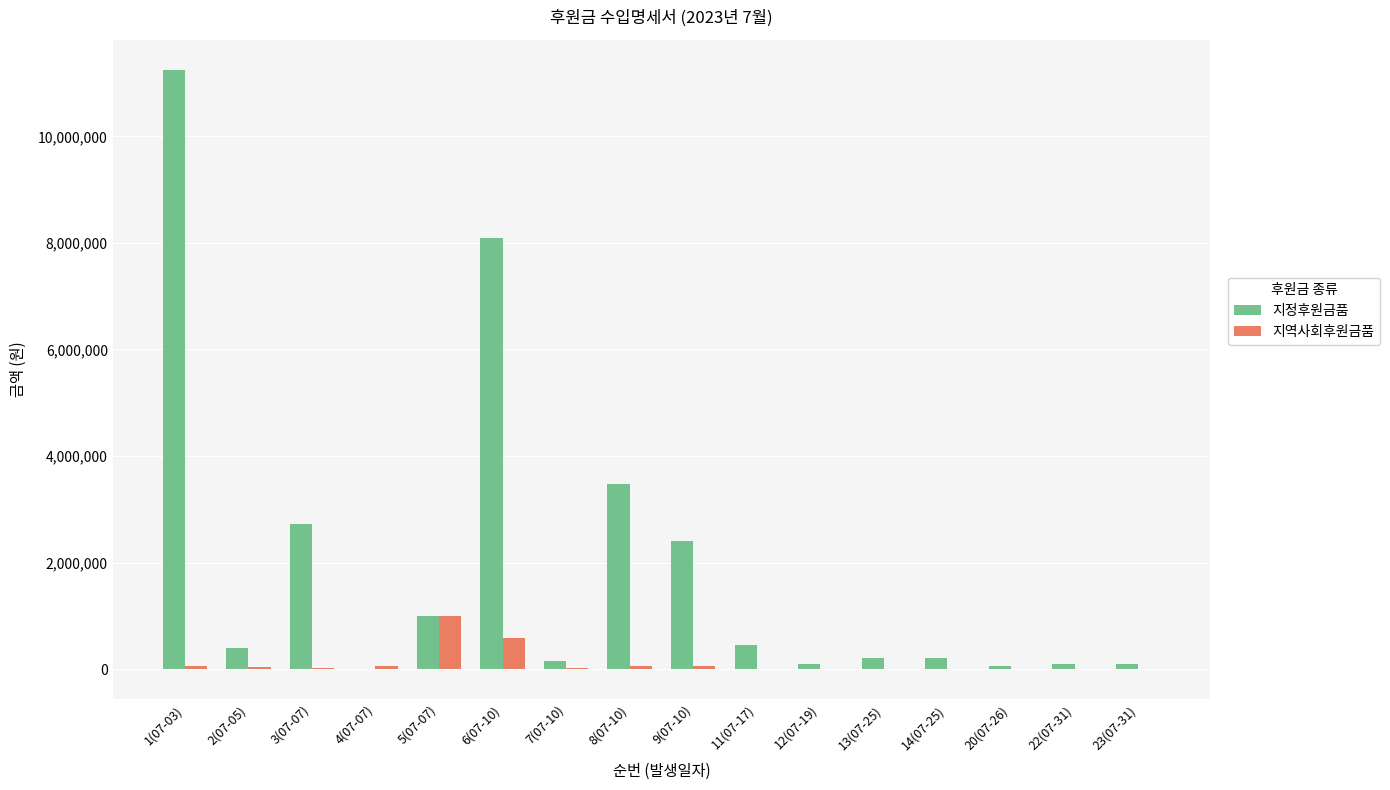

How many data points does each series have?

16